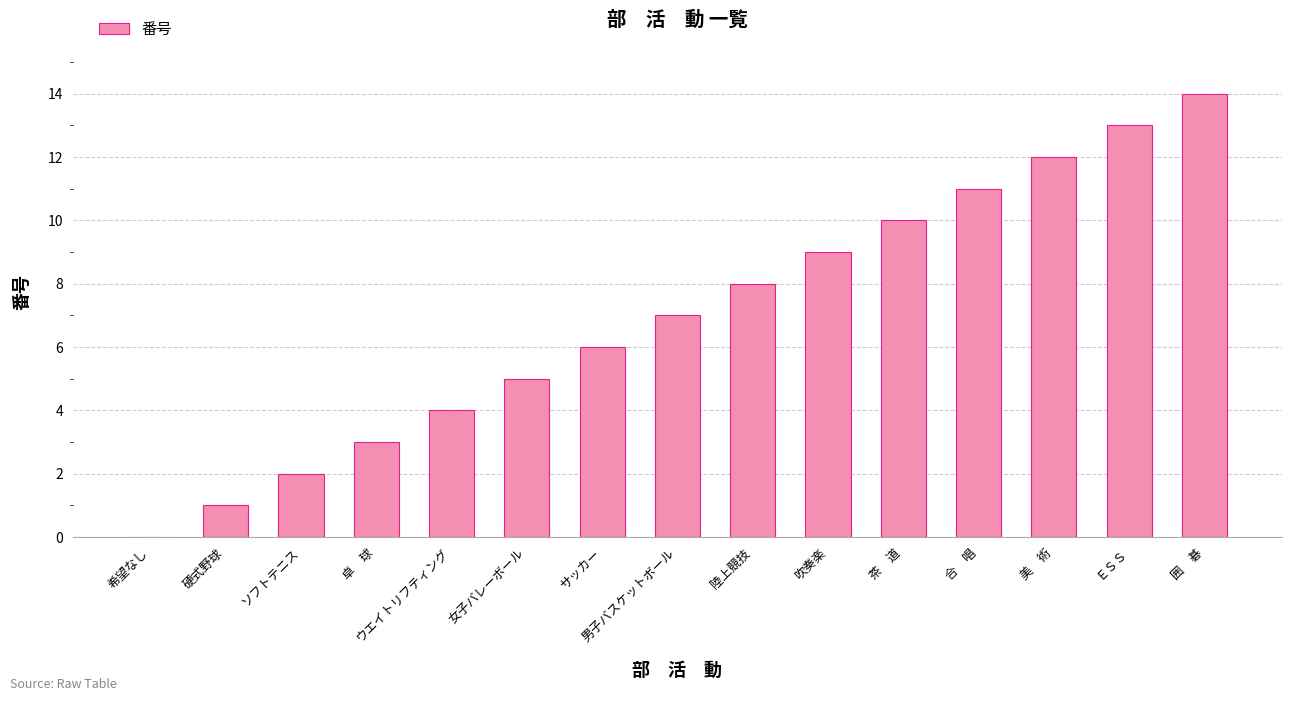

The value at 茶　道 is 10. True or false?

True